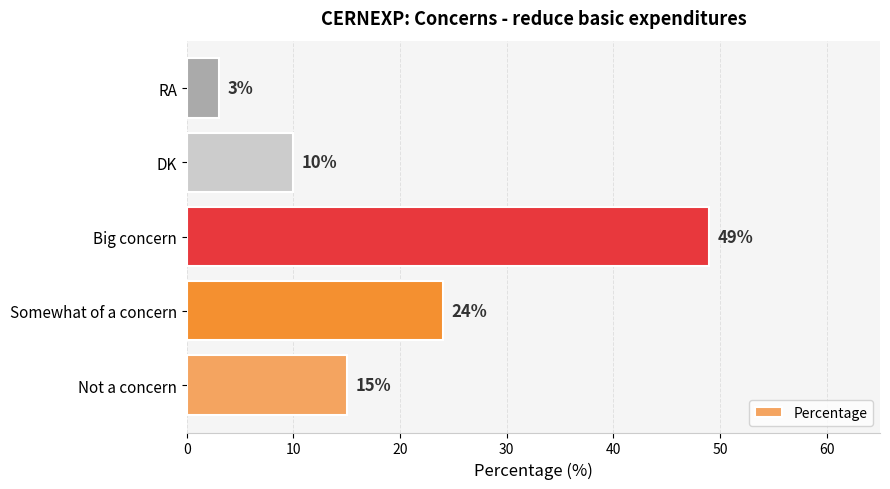

What is the sum of all values?

101